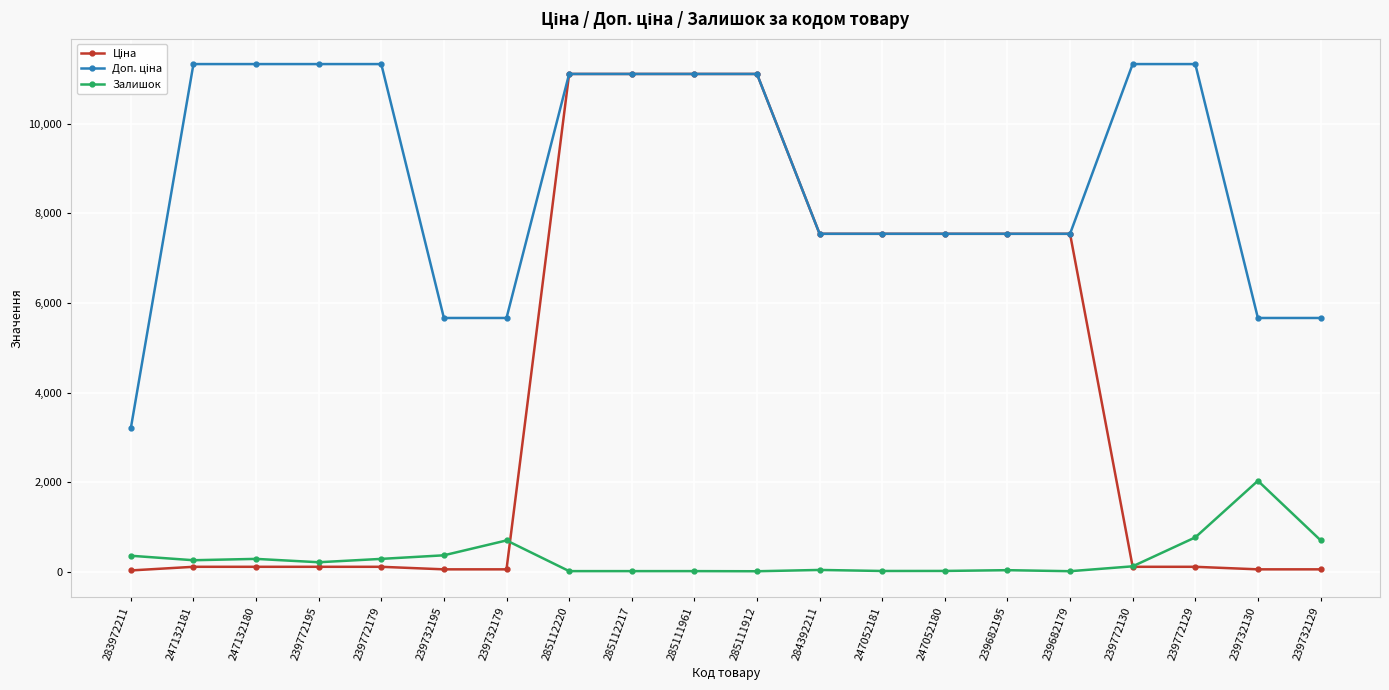

Is it true that Залишок equals 279.7 at 239732129?

False